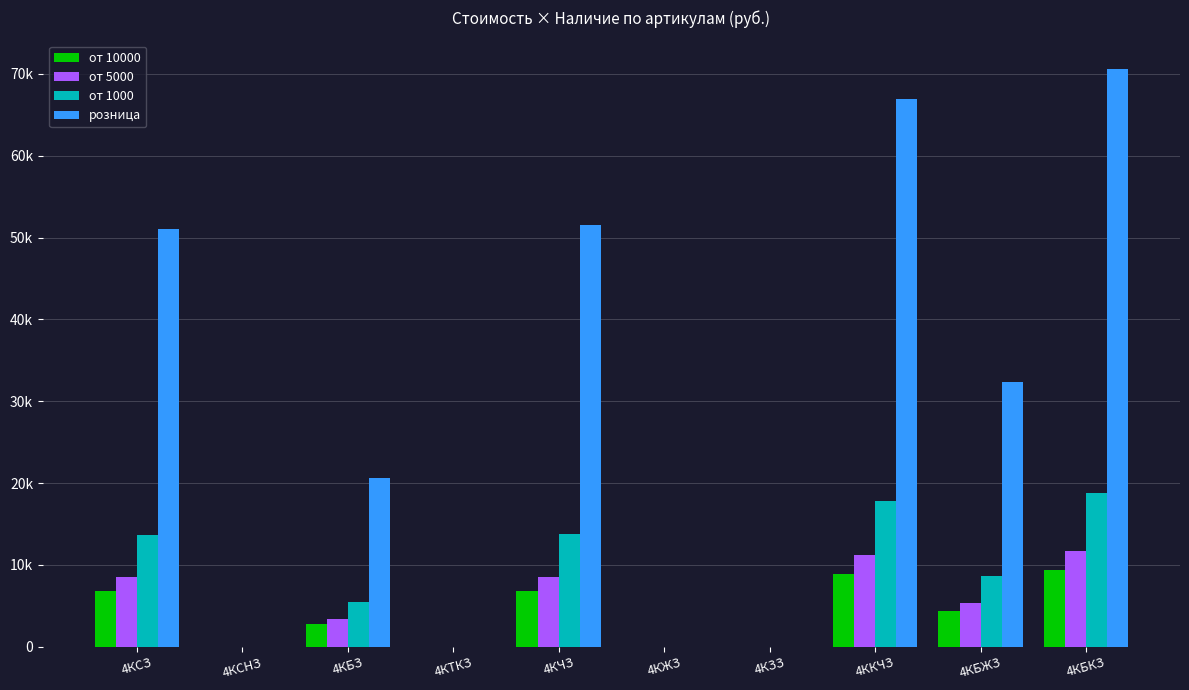

At which label is от 10000 closest to 4704?

4КБЖЗ